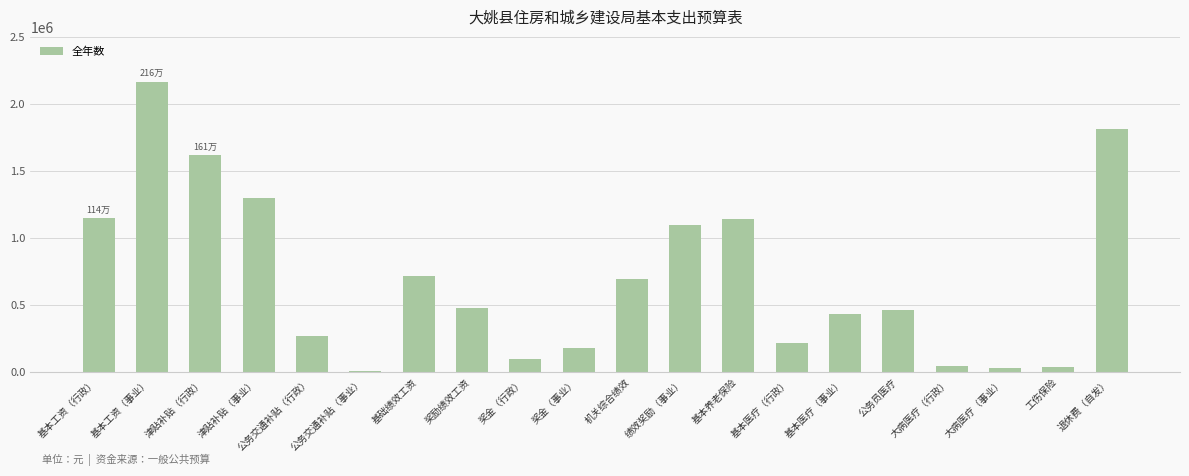

What is the label of the 3rd bar from the right?

大病医疗（事业）